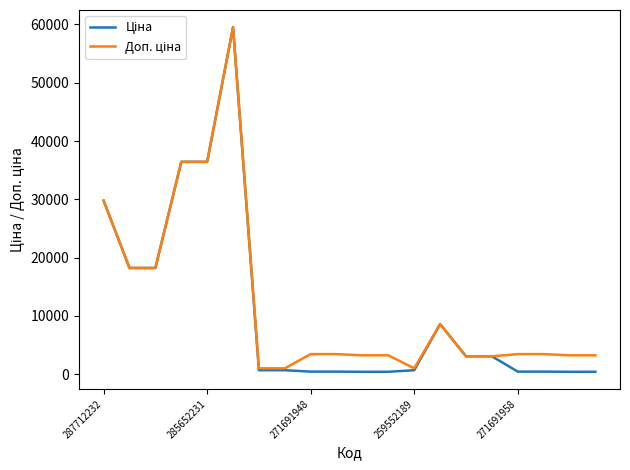

How many lines are shown in the chart?

2